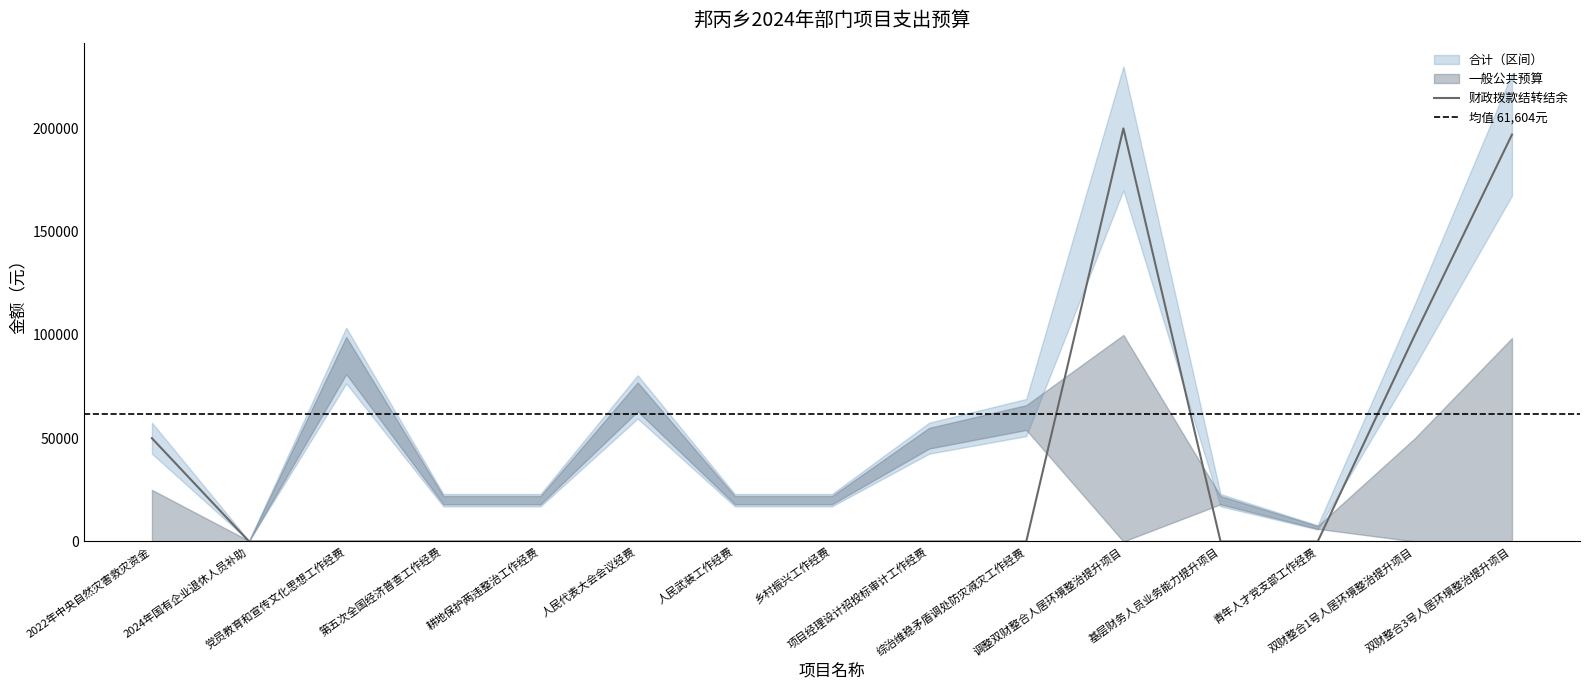

How many intersections are there between 财政拨款结转结余 and 一般公共预算?

4